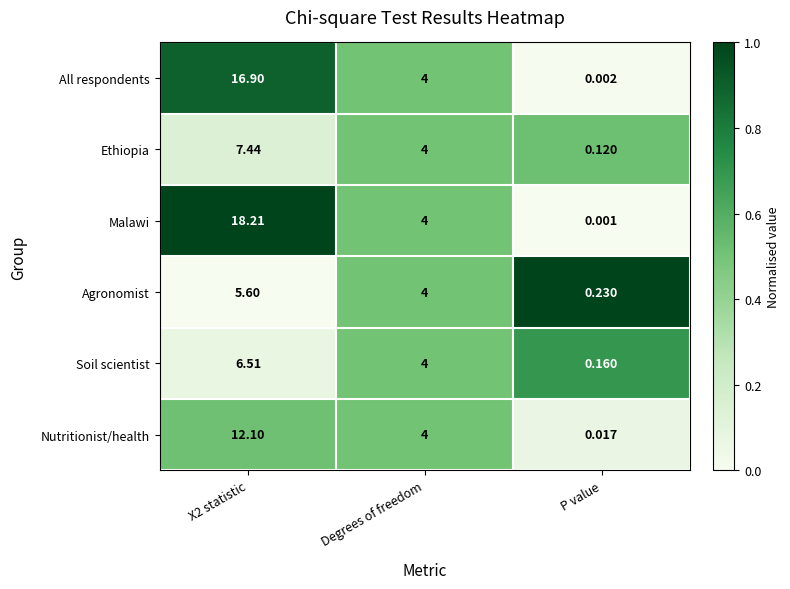

List the series in order of their peak value, lowest first.

Agronomist, Soil scientist, Ethiopia, Nutritionist/health, All respondents, Malawi